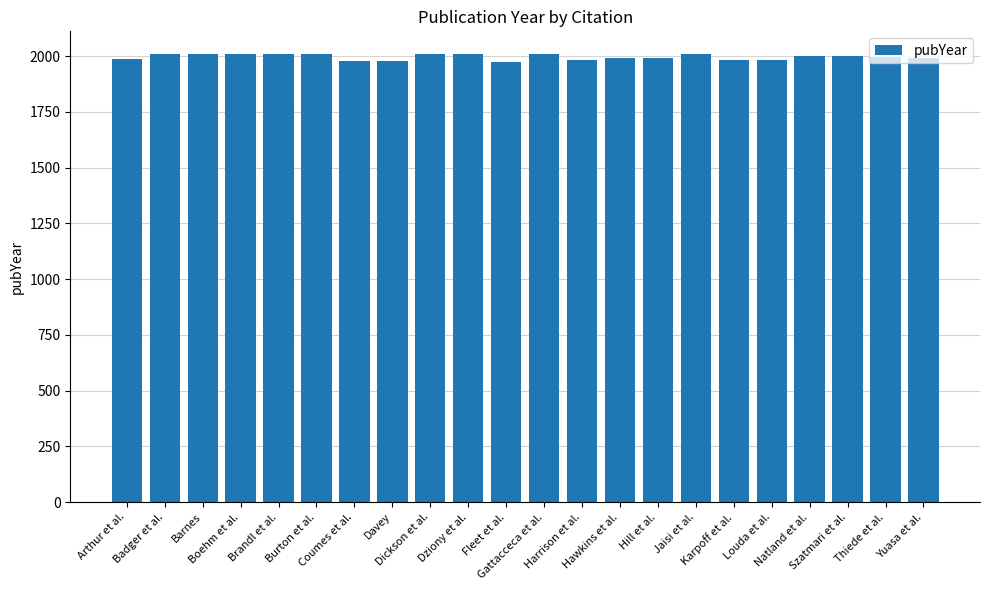

Where does the data first go above 2000?

Badger et al.